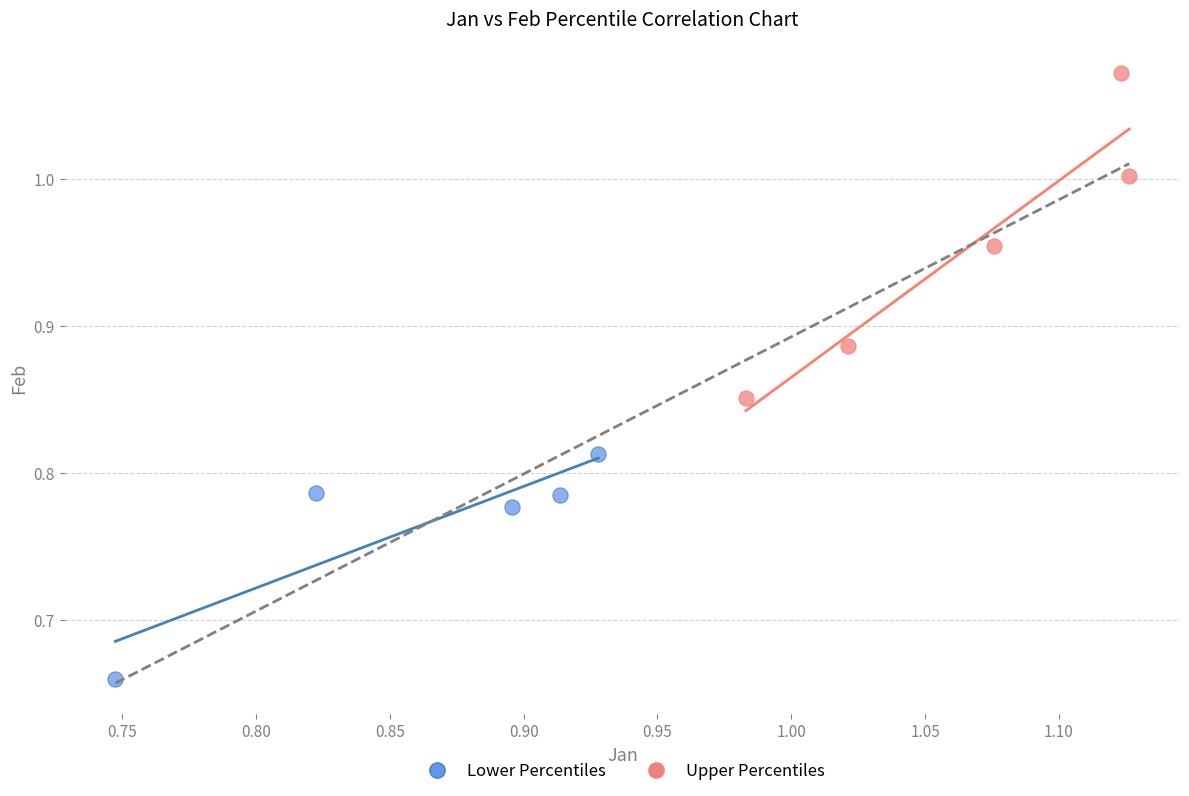

Which series contains the lowest Y value?

Lower Percentiles